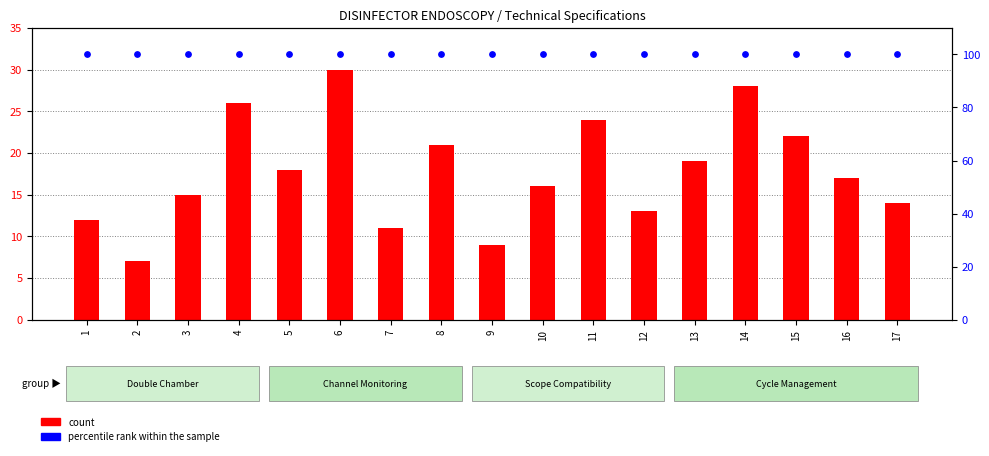

What are all the series names shown in the legend?

count, percentile rank within the sample